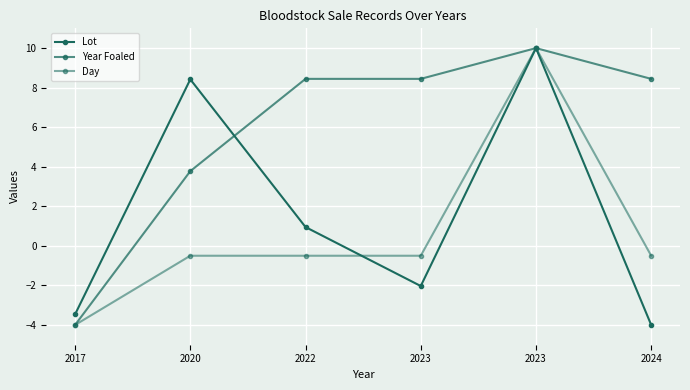

What is the value of the Day point at the 3rd from the left?

-0.5